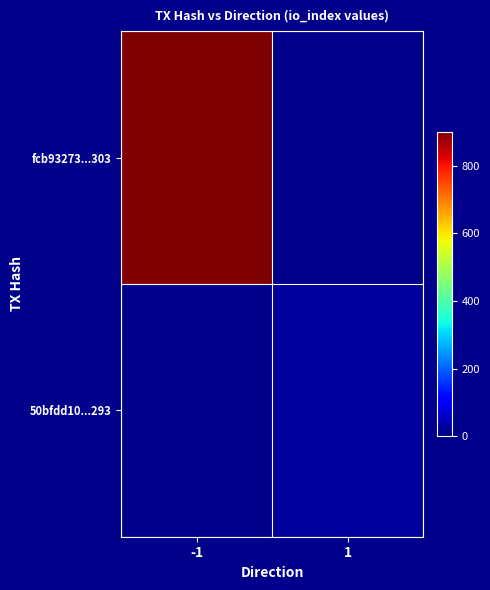

What is the total value across all series at 1?

26